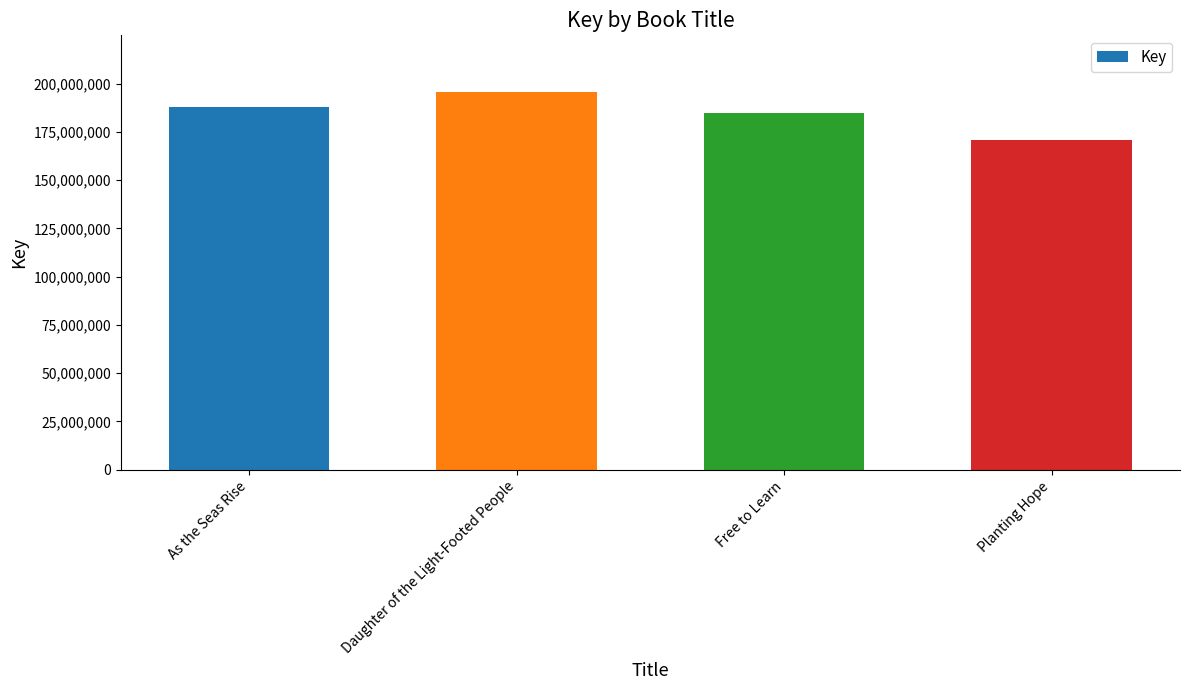

Rank the categories by value from lowest to highest.

Planting Hope, Free to Learn, As the Seas Rise, Daughter of the Light-Footed People